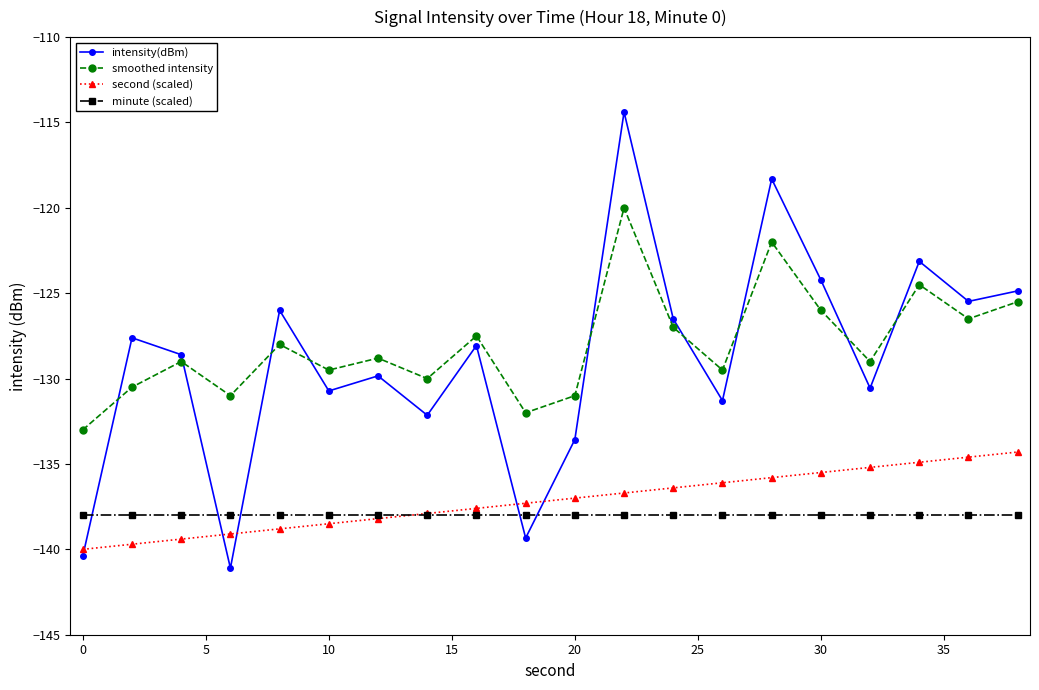

What is the value of the intensity(dBm) point at the 3rd from the left?

-128.6